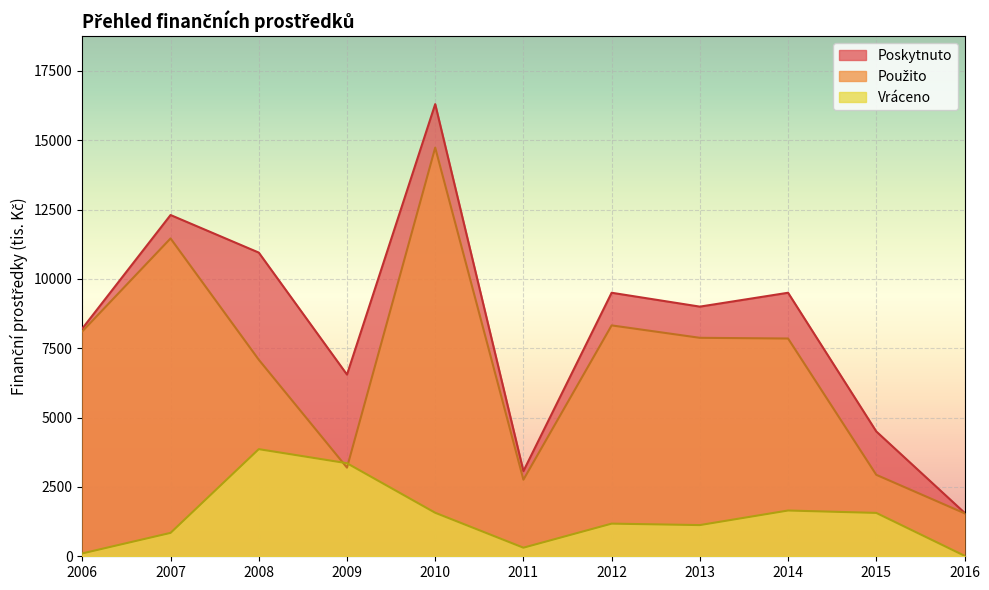

True or false: Použito and Poskytnuto cross at least once.

False